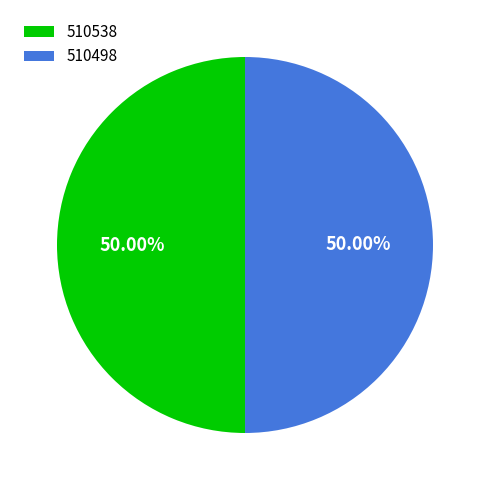

Do 510538 and 510498 together represent more than half of the pie?

Yes